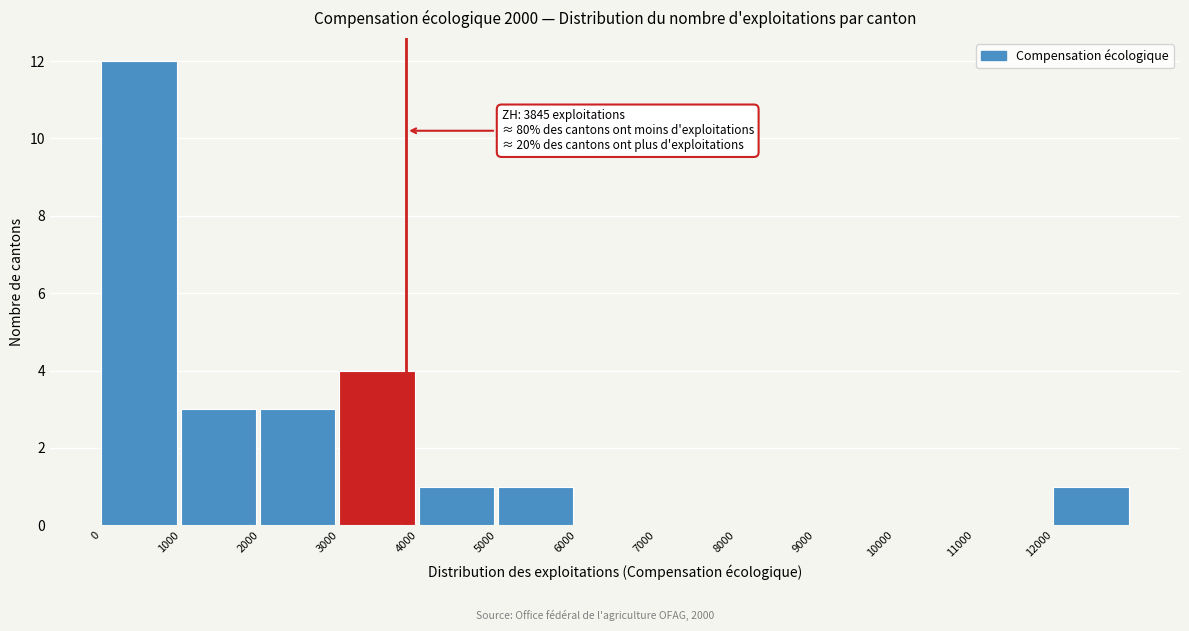

Over which range of the x-axis is the bar tallest?

0 to 1000